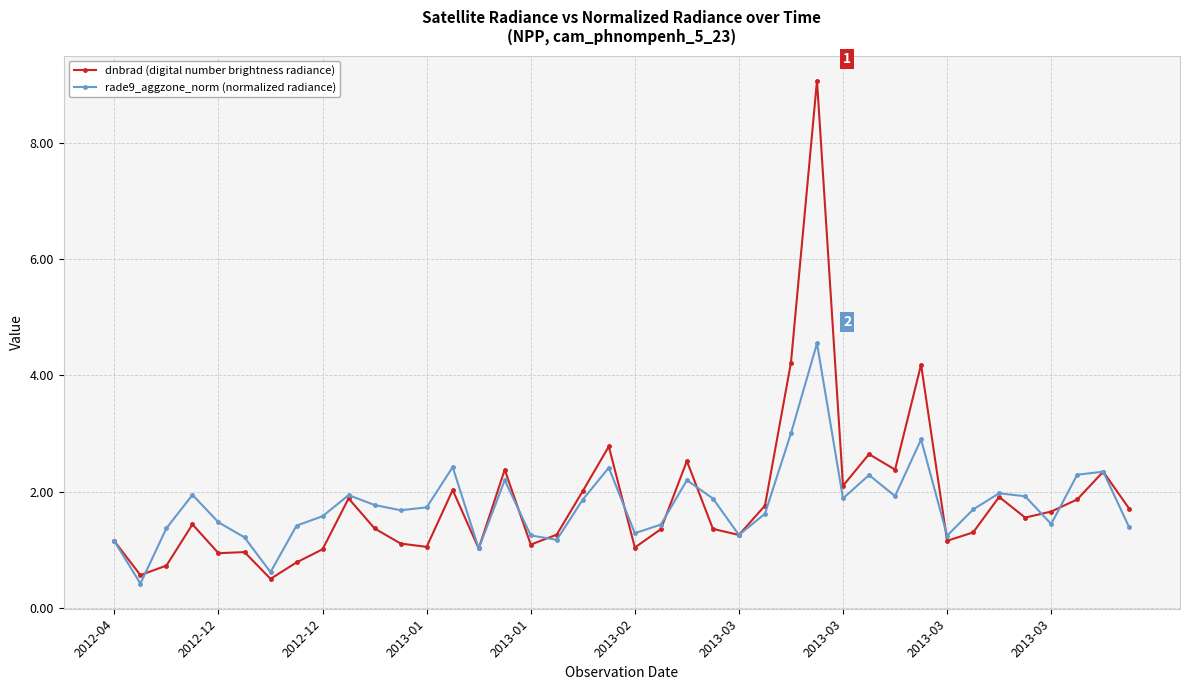

What is the lowest value of the dnbrad (digital number brightness radiance) series?

0.5